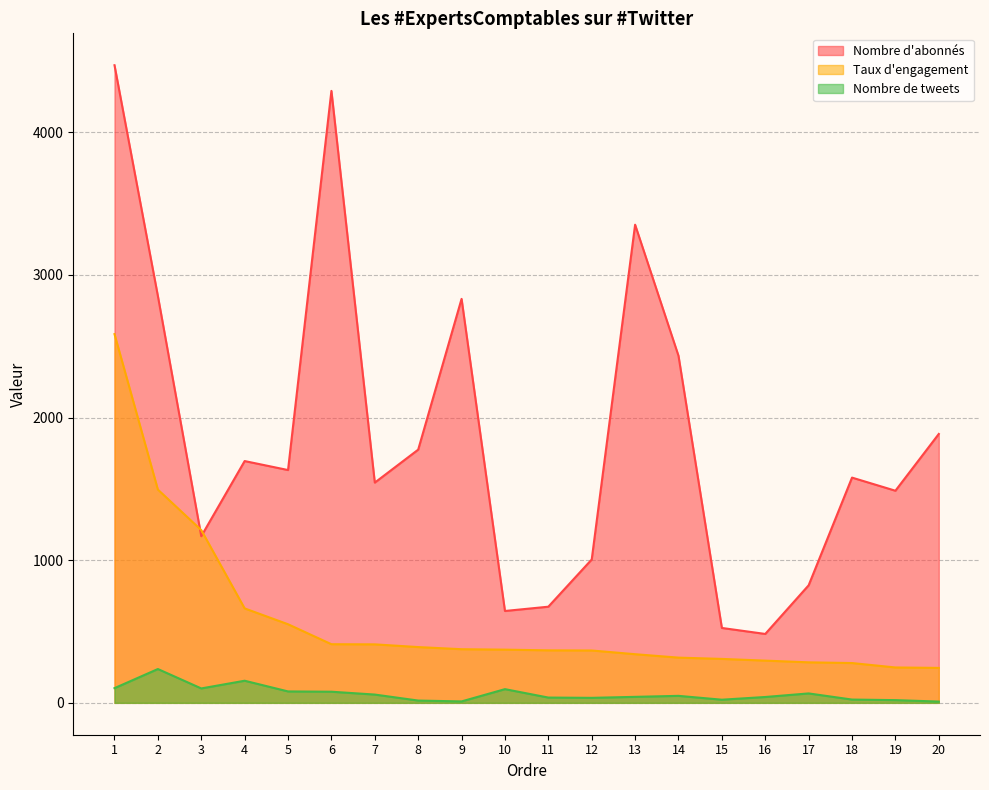

How many interior local peaks does the Nombre de tweets series have?

5